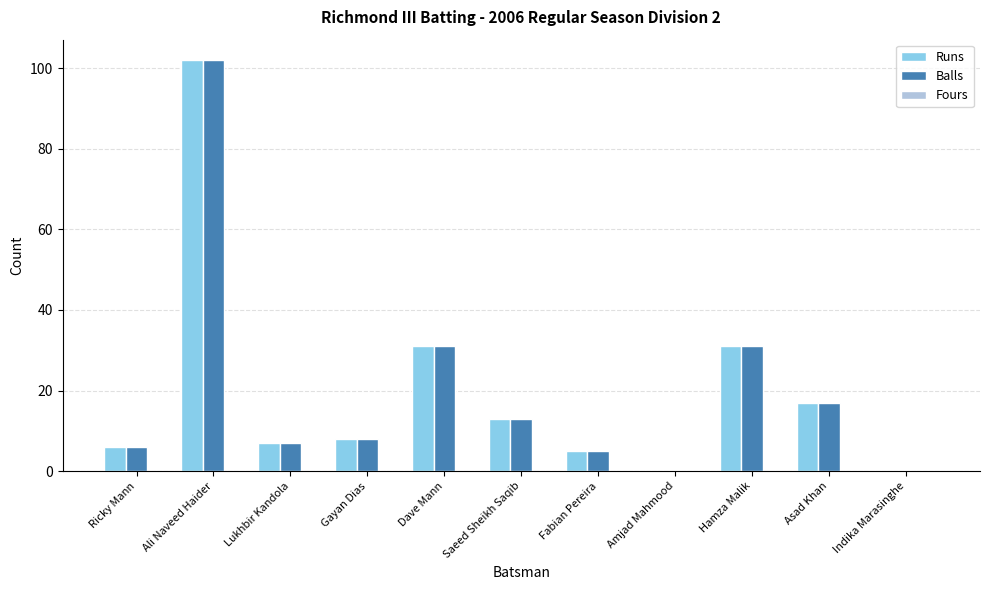

Is the value of Runs at Gayan Dias greater than the value of Balls at Saeed Sheikh Saqib?

No